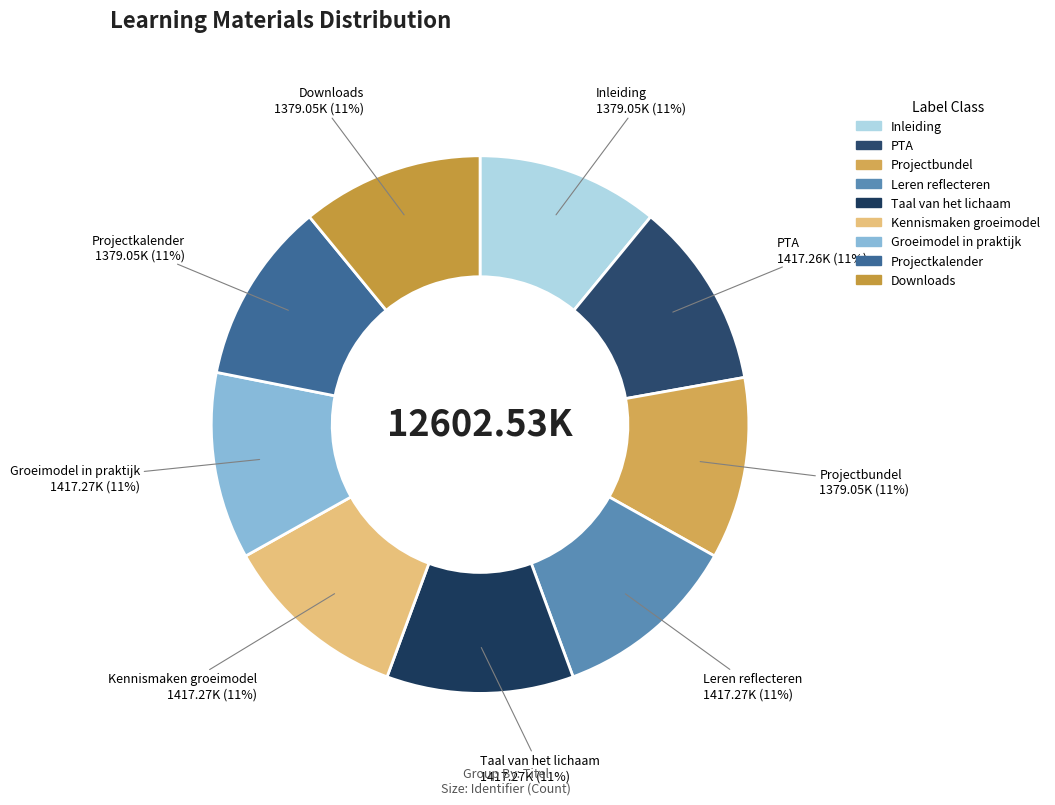

To the nearest percent, what is the combined percentage of Groeimodel in praktijk and Leren reflecteren?

22%